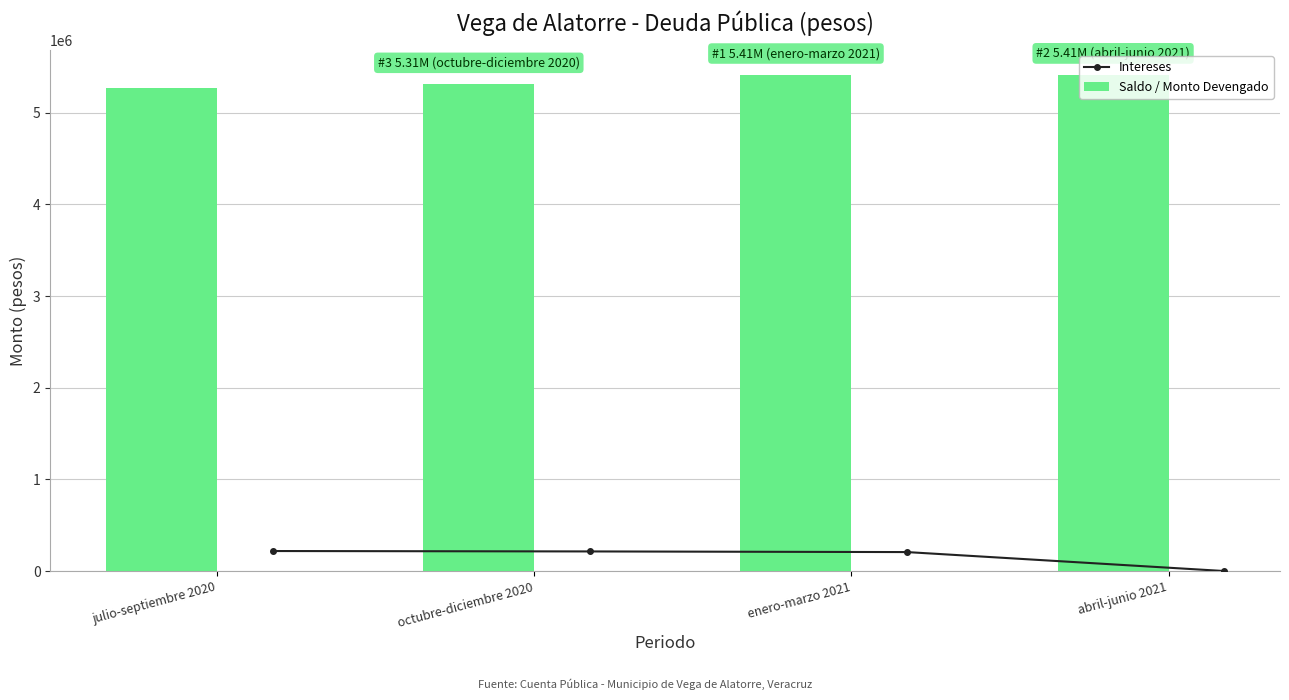

At how many categories does at least one series exceed 1156754?

4